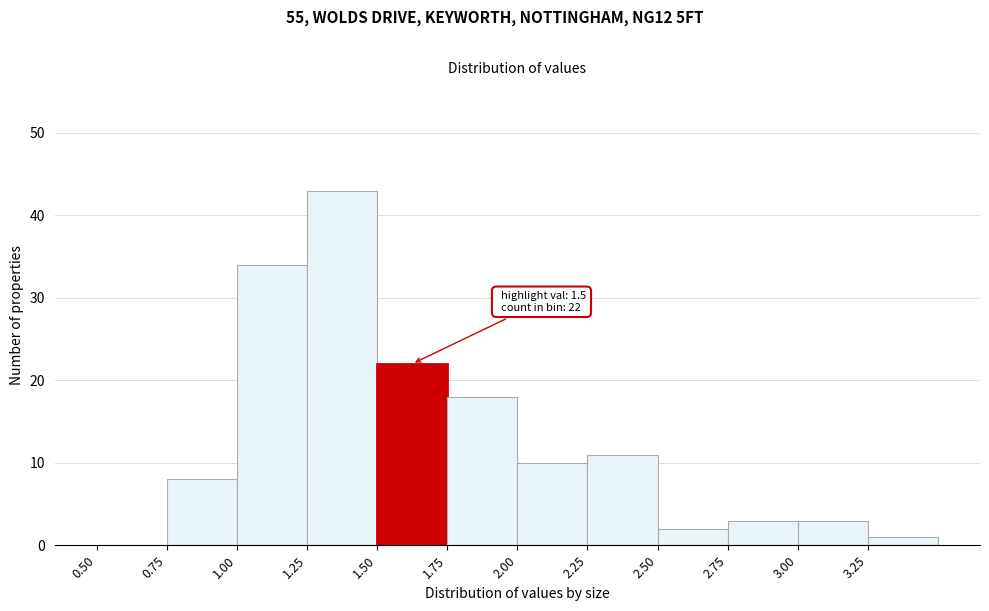

Which range on the x-axis has the tallest bar?

1.25 to 1.50